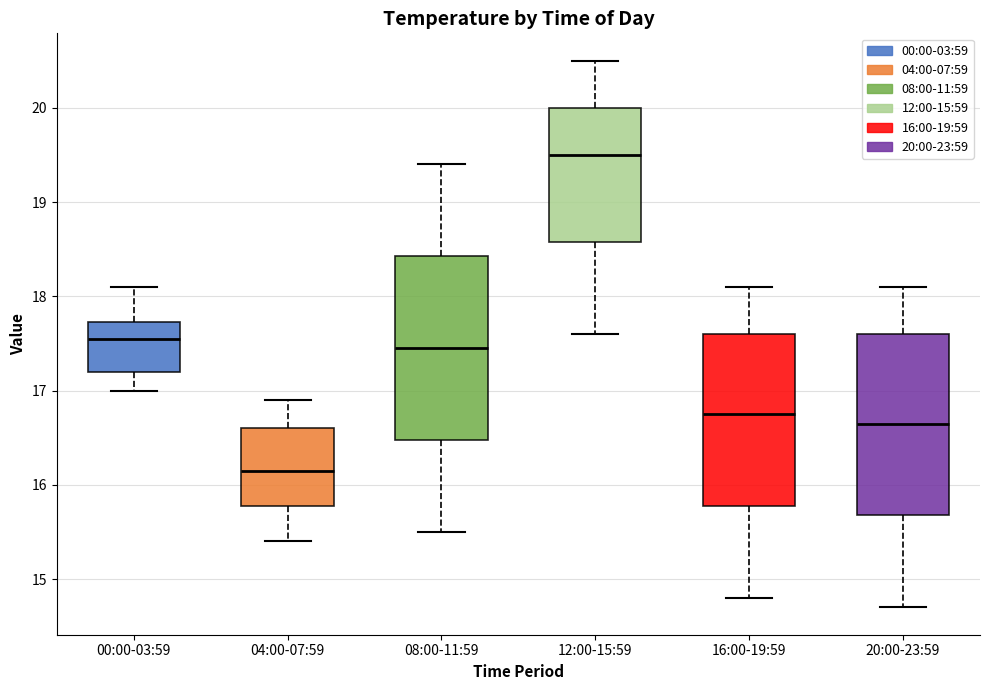

Which box has the lowest median line?

04:00-07:59